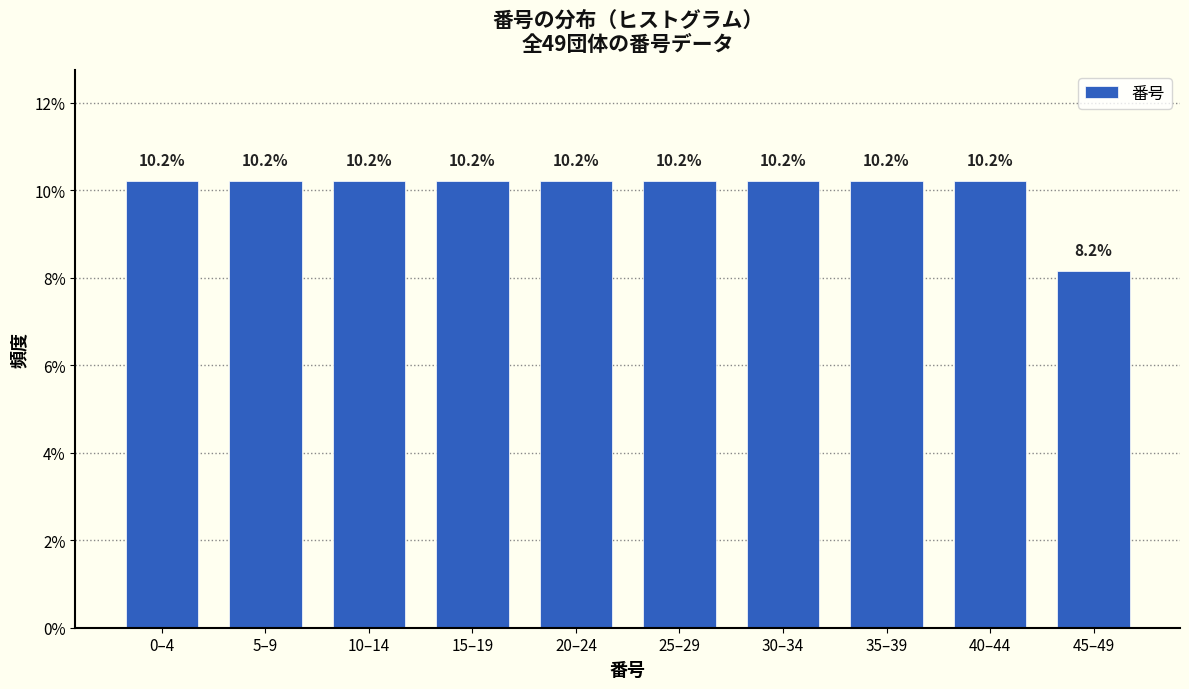

Reading right to left, what are all the values shown in this chart?

8.2	10.2	10.2	10.2	10.2	10.2	10.2	10.2	10.2	10.2